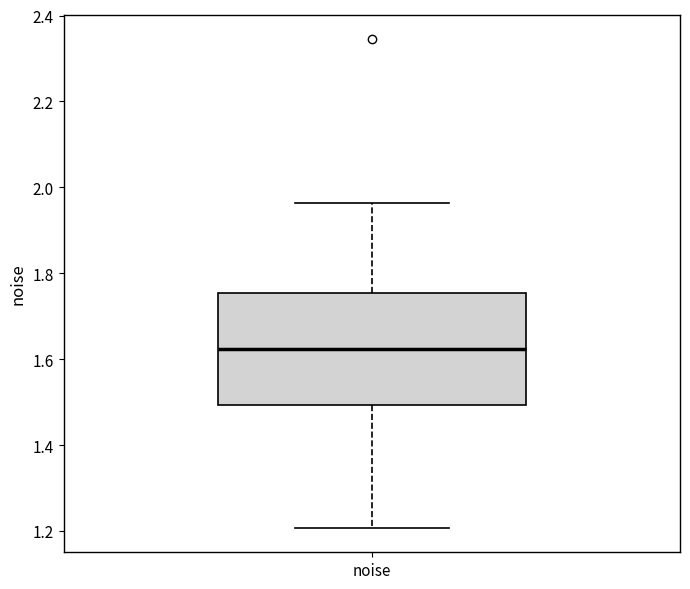

Transcribe this box plot: give where the median line is, the range the box spans, and where the two whiskers end, as read against the y-axis. The values are not printed on the chart, so give them approximately, as read against the axis.

median 1.62, box 1.50 to 1.76, whiskers 1.20 to 1.96